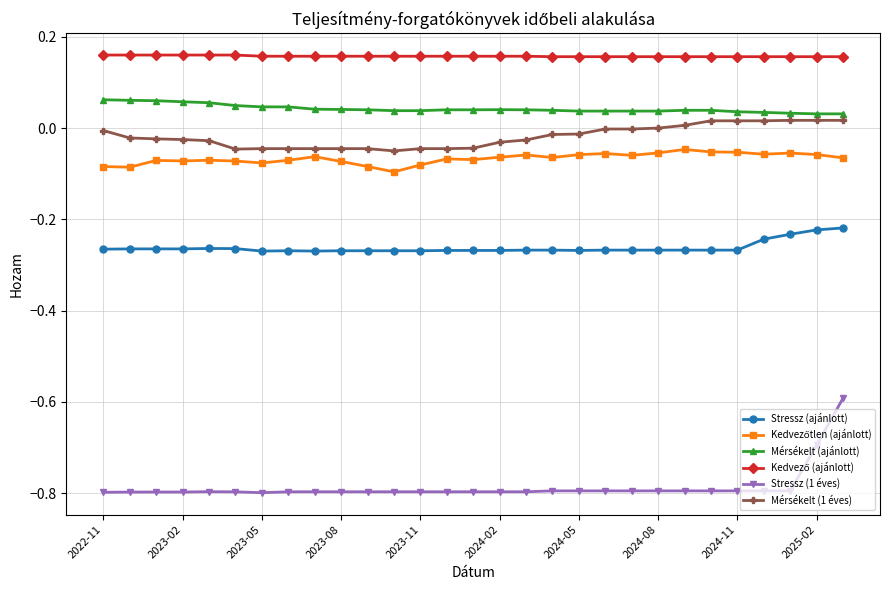

True or false: Mérsékelt (1 éves) and Stressz (ajánlott) cross at least once.

False